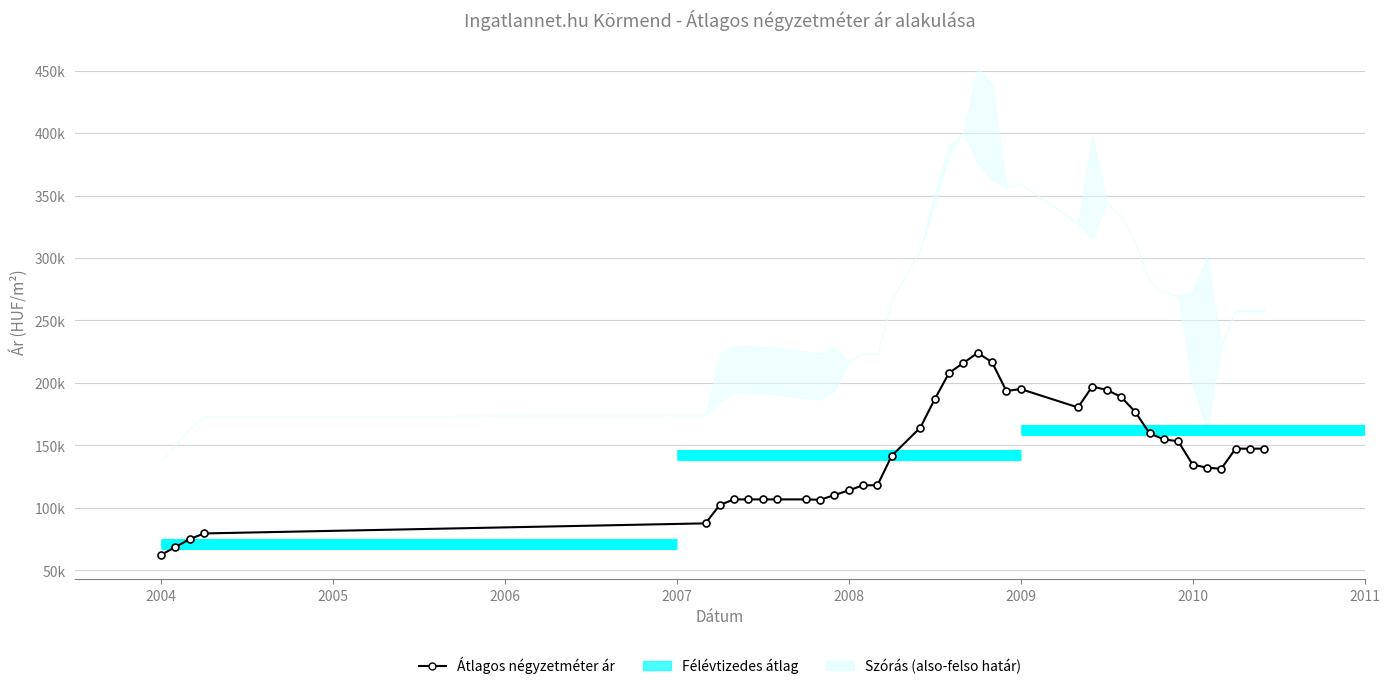

How many lines are shown in the chart?

1